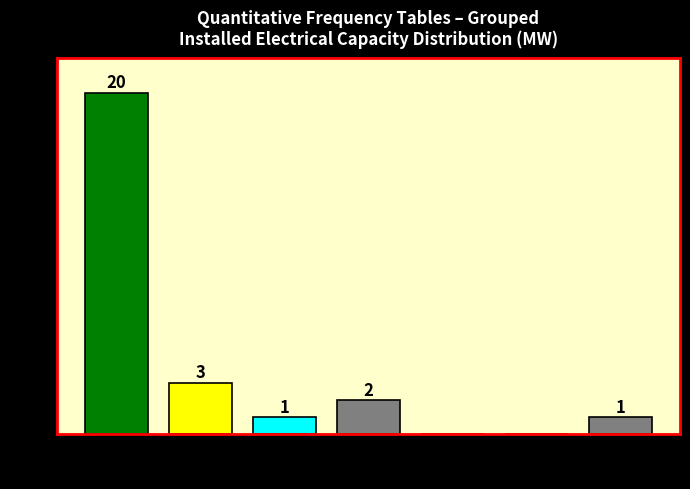

Reading right to left, transcribe all the data shown in this chart.

30–110=1	25–30=0	20–25=0	15–20=2	10–15=1	5–10=3	0–5=20